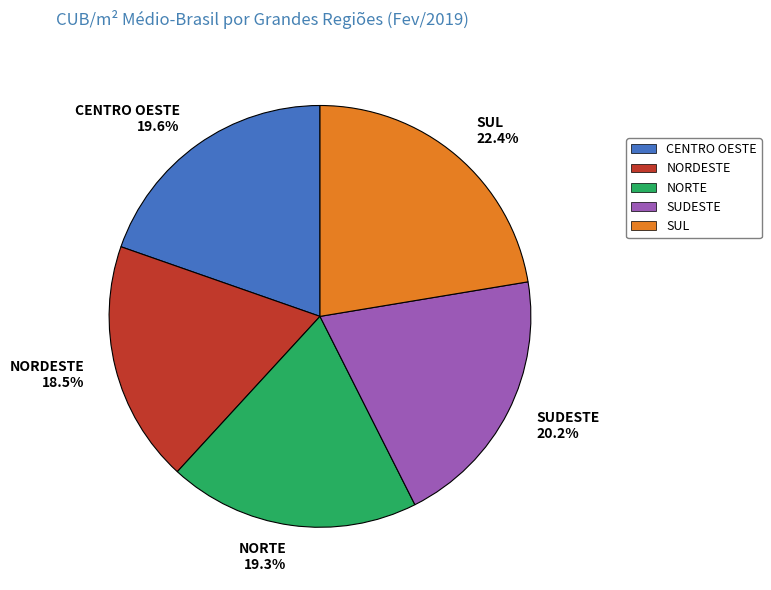

To the nearest percent, what is the difference between the NORTE and NORDESTE slice percentages?

1%